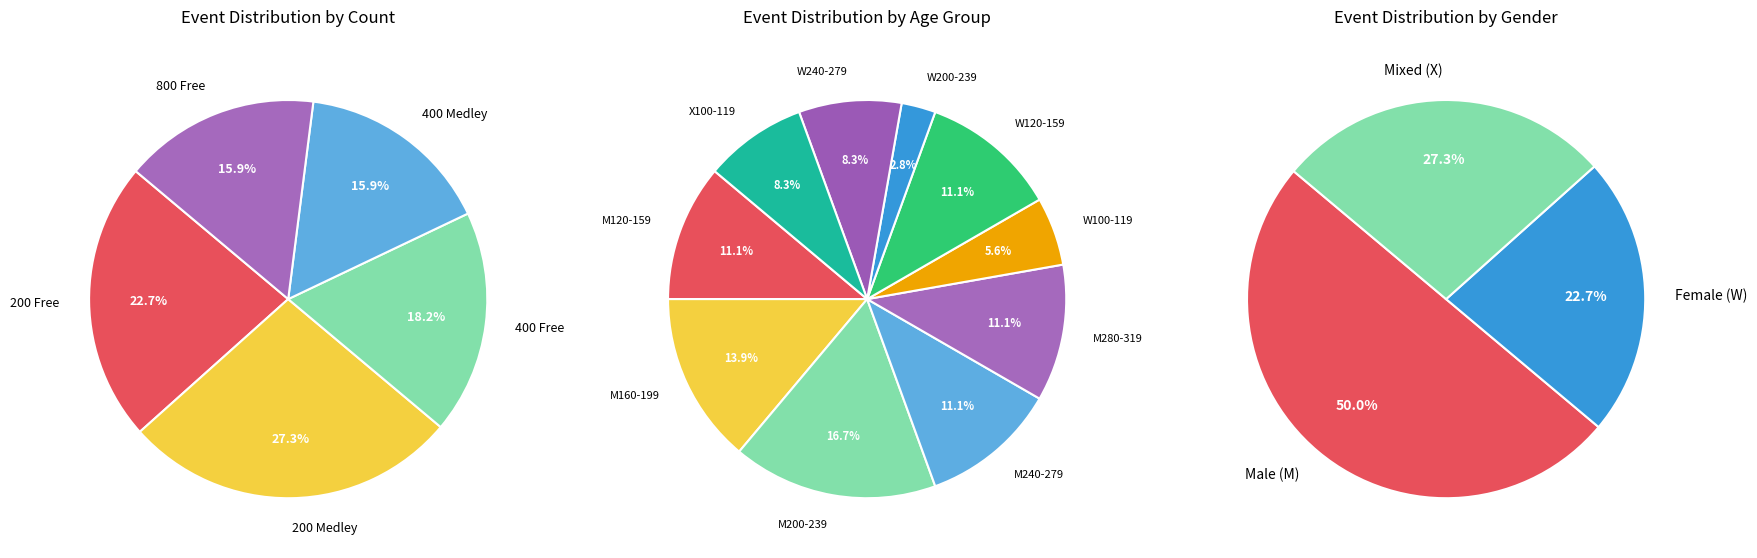

To the nearest percent, what portion does 200 Free represent?

23%